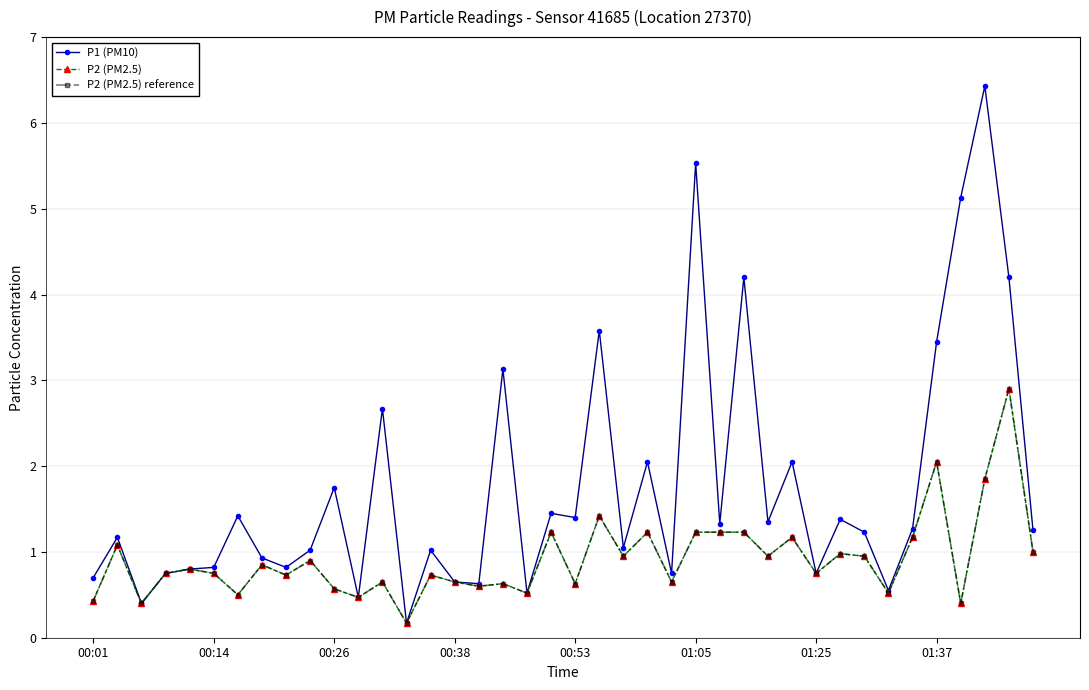

True or false: P2 (PM2.5) reference has more than 1 interior local peaks.

True